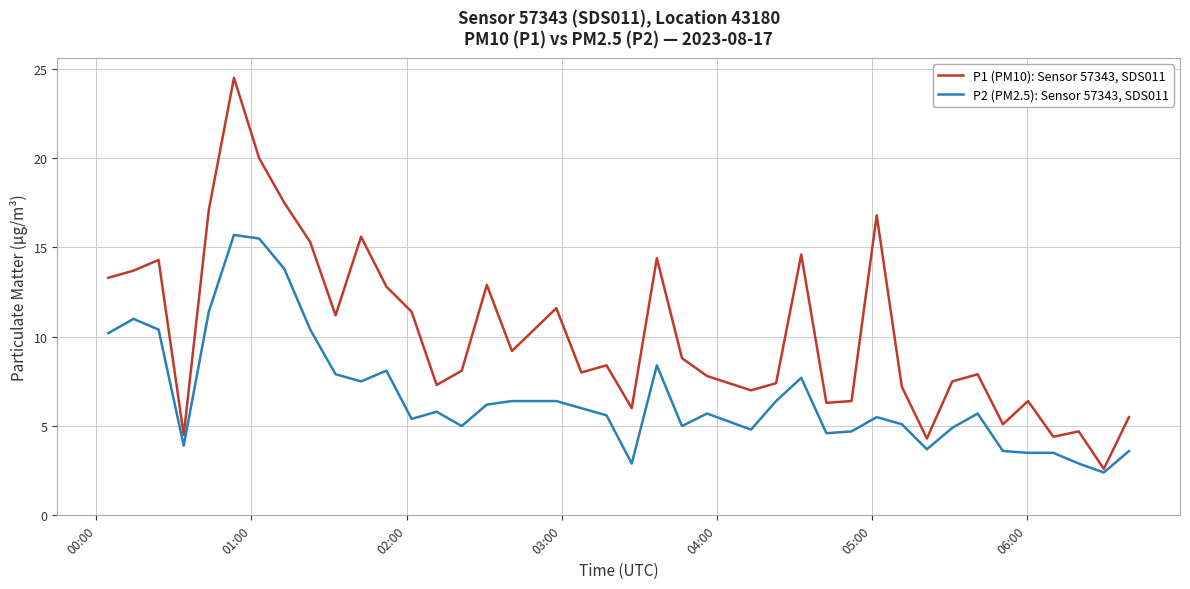

What is the sum of all P1 (PM10): Sensor 57343, SDS011 values?

407.8